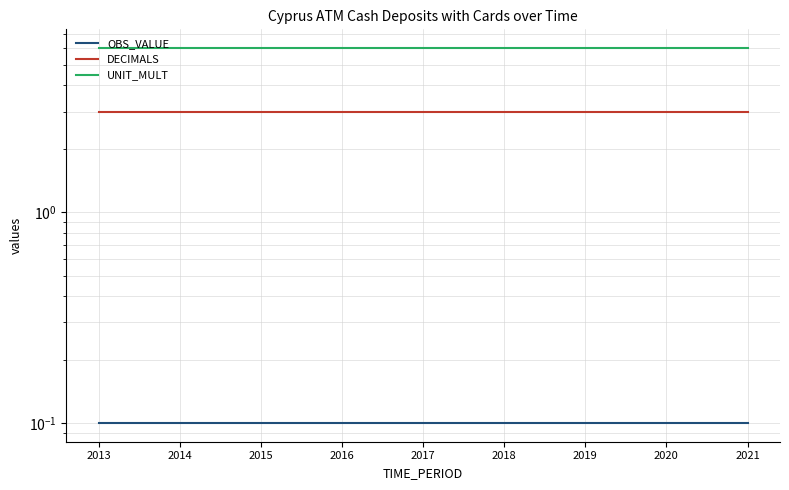

What is the value of the OBS_VALUE point at the 7th from the left?

0.1